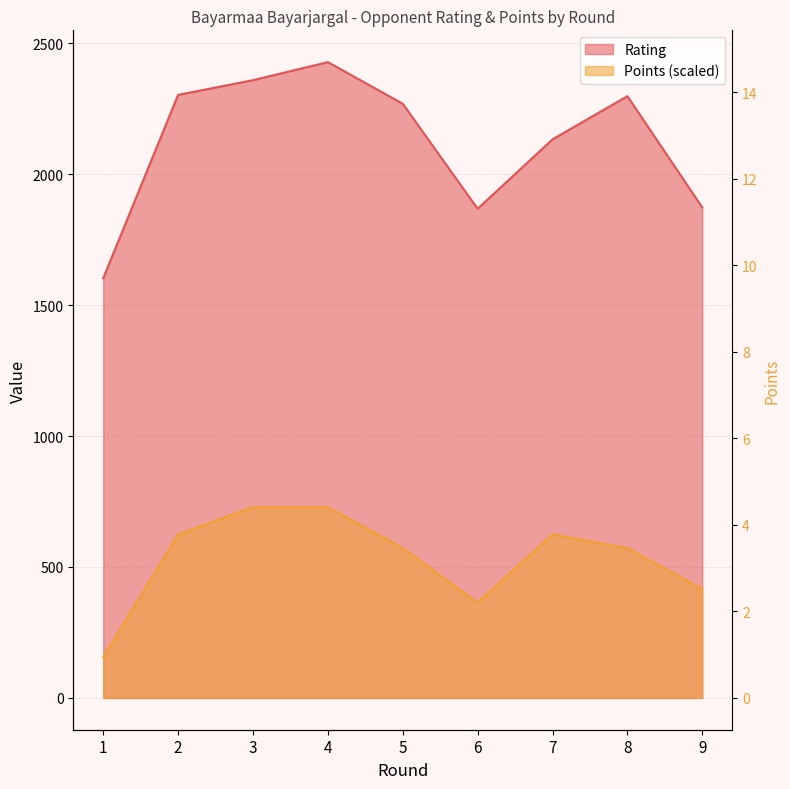

True or false: Rating has more than 0 points higher than both neighbors.

True